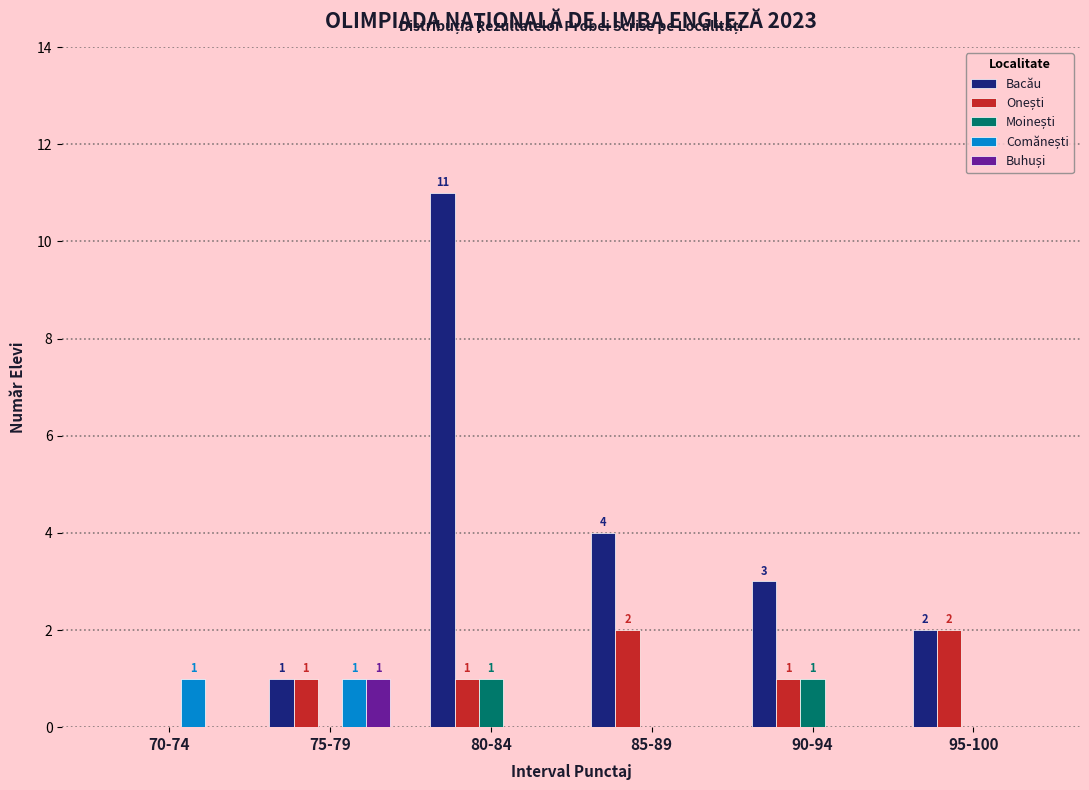

What is the sum of the Bacău values at 80-84 and 75-79?

12